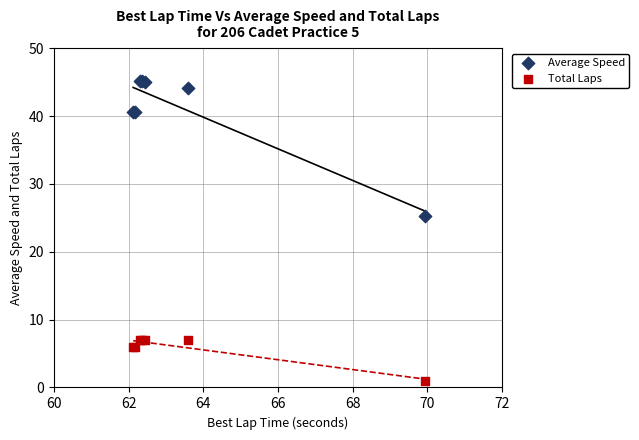

Which series reaches the maximum Y coordinate?

Average Speed